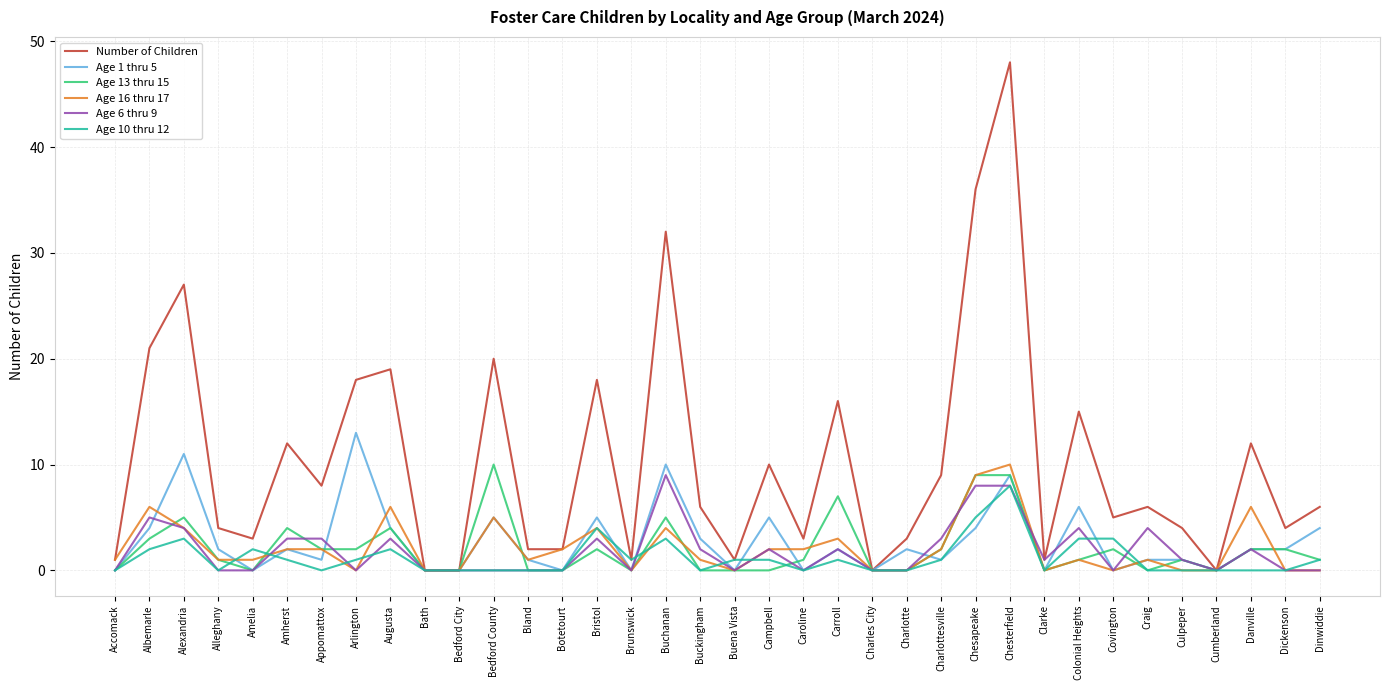

At how many categories does at least one series exceed 26?

4